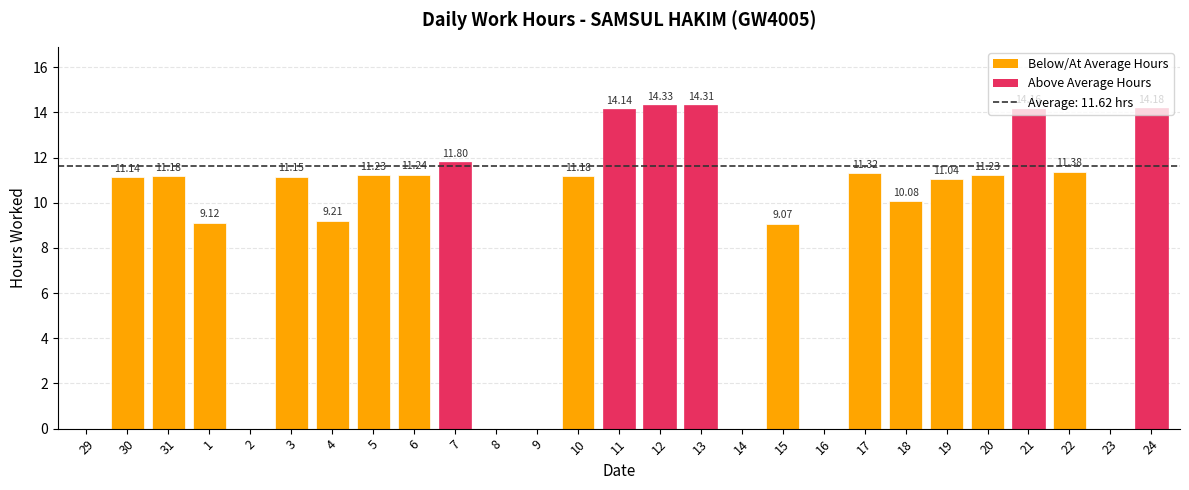

Which has a higher value, 19 or 15?

19